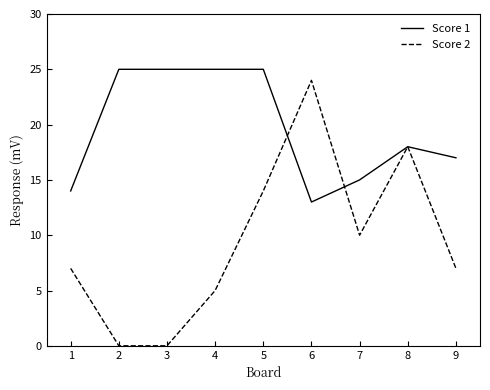

Rank the series by their average value, from lowest to highest.

Score 2, Score 1